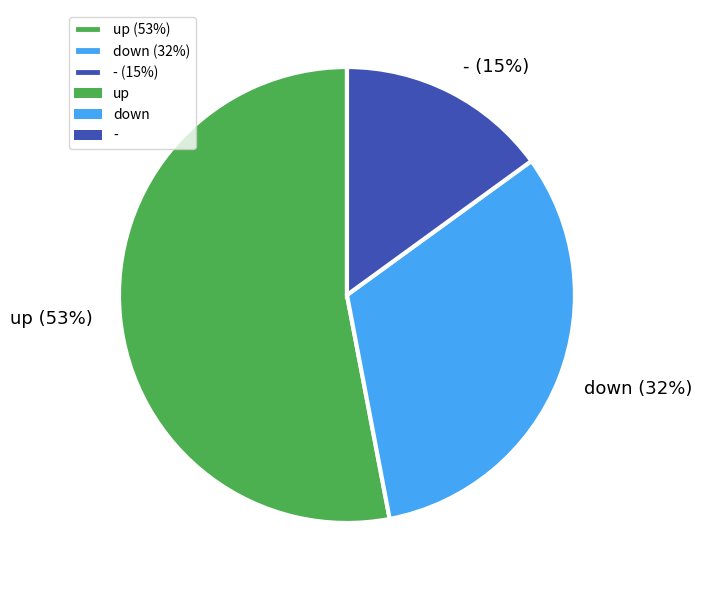

Count the number of slices in the pie.

3